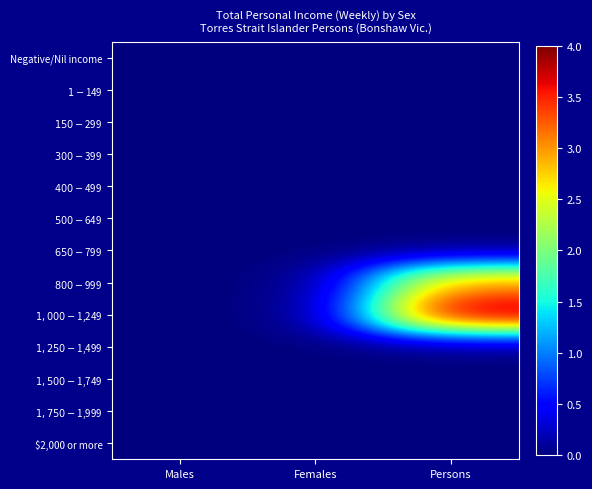

Between Males and Females, which series saw the biggest shift?

Negative/Nil income